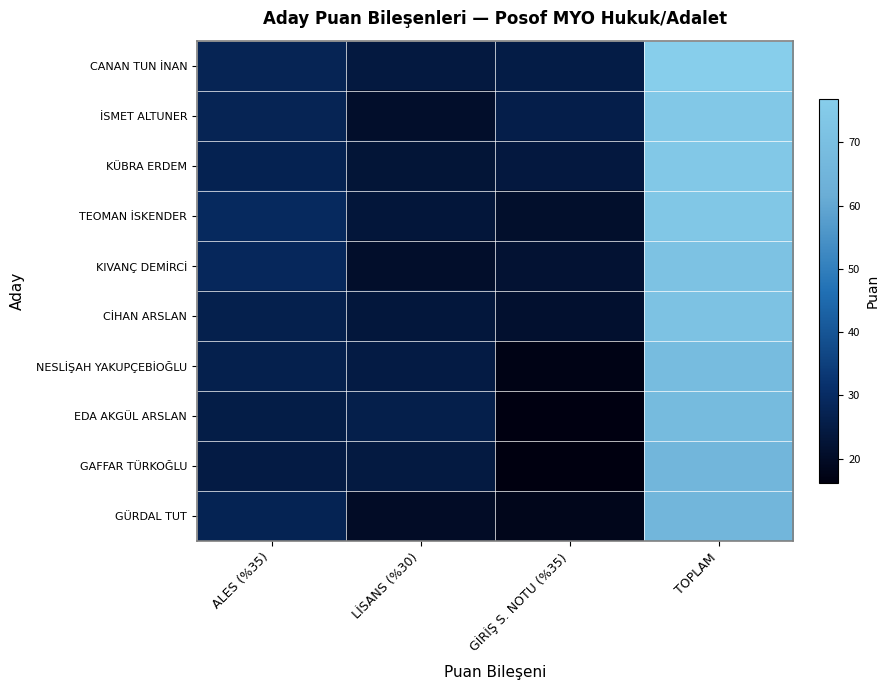

What is the difference between the highest and lowest values at ALES (%35)?

4.1